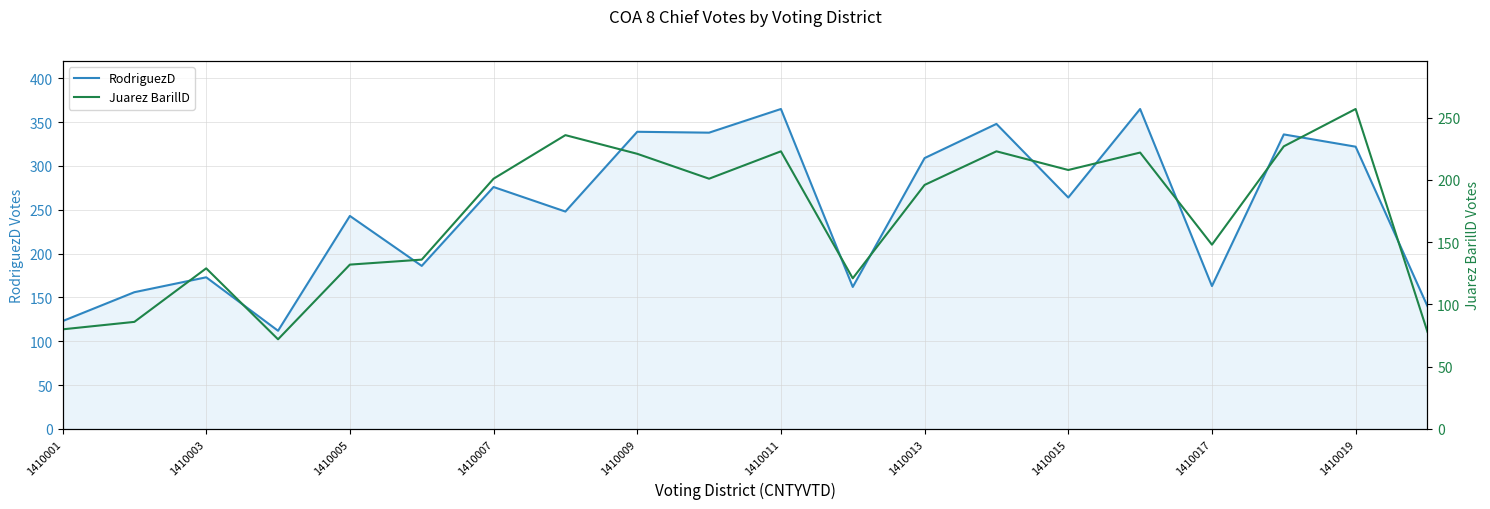

How many lines are shown in the chart?

2